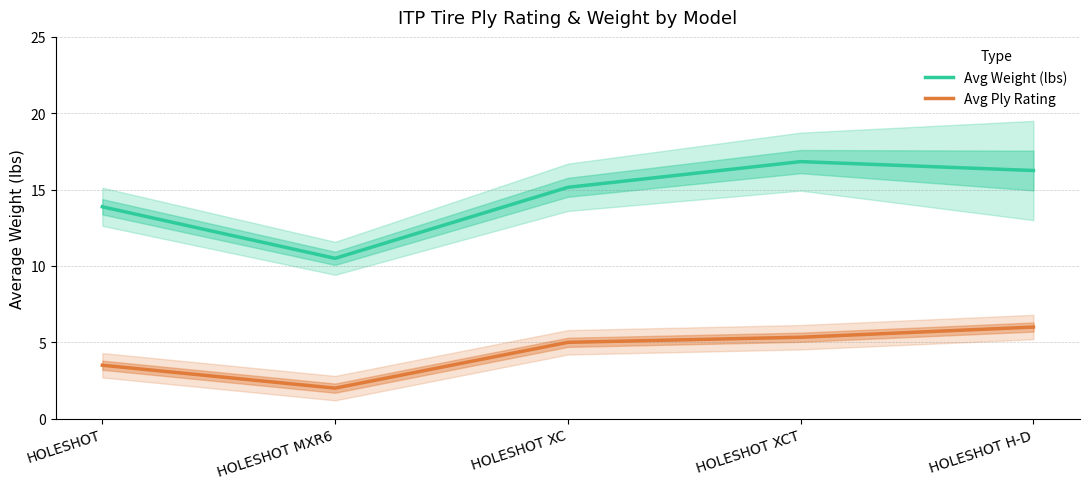

Where is the first local minimum for Avg Weight (lbs)?

HOLESHOT MXR6